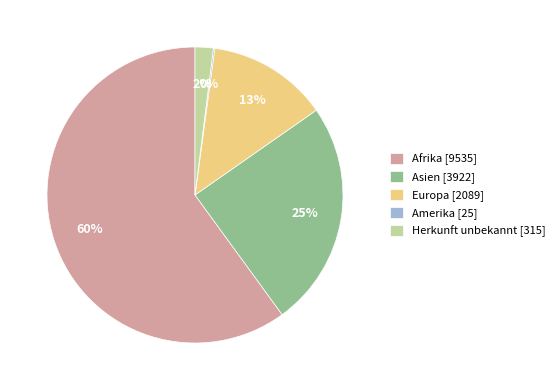

Which slice is the largest?

Afrika [9535]